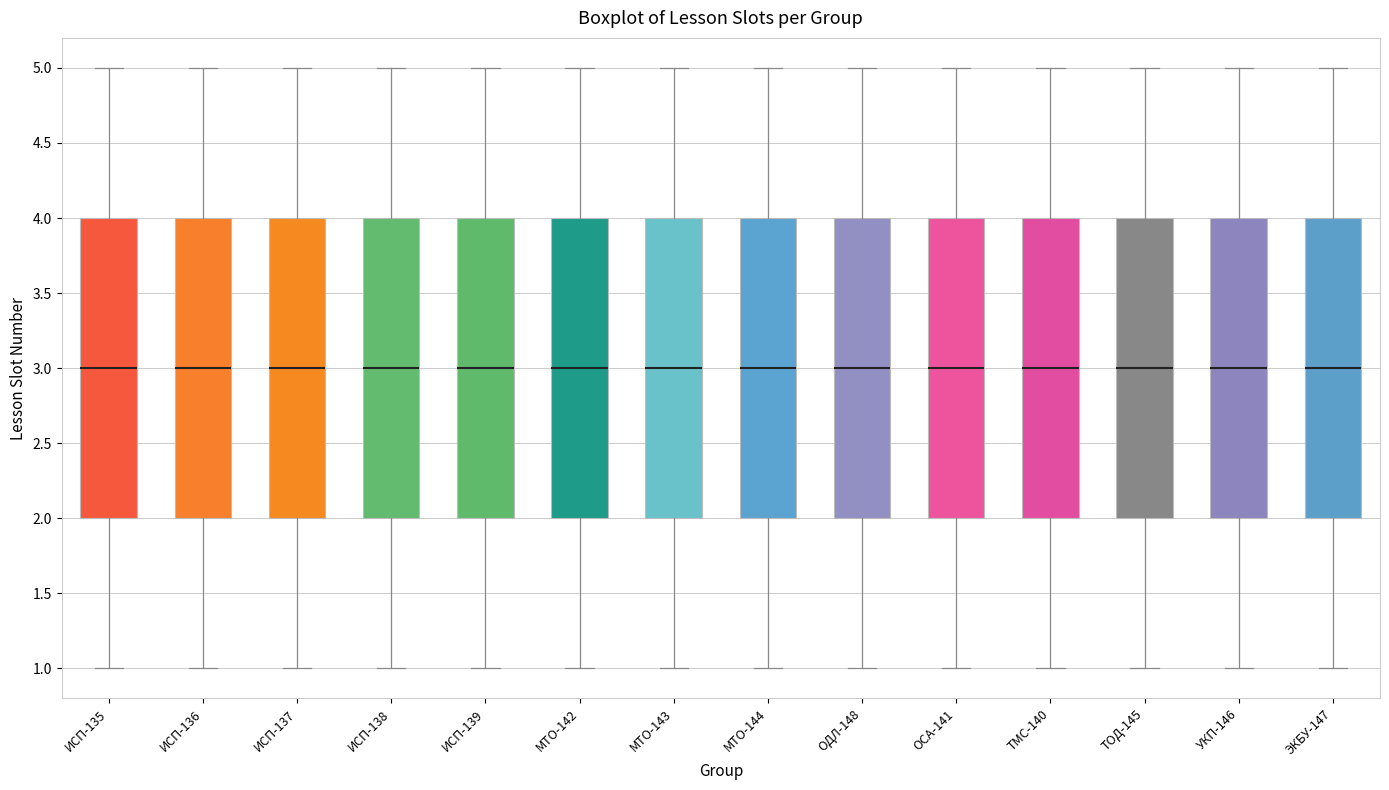

Reading left to right, read every box against the y-axis: the position of its median line, the range the box covers, and the ends of its whiskers. The values are not printed on the chart, so give them approximately, as read against the axis.

ИСП-135: median 3, box 2 to 4, whiskers 1 to 5
ИСП-136: median 3, box 2 to 4, whiskers 1 to 5
ИСП-137: median 3, box 2 to 4, whiskers 1 to 5
ИСП-138: median 3, box 2 to 4, whiskers 1 to 5
ИСП-139: median 3, box 2 to 4, whiskers 1 to 5
МТО-142: median 3, box 2 to 4, whiskers 1 to 5
МТО-143: median 3, box 2 to 4, whiskers 1 to 5
МТО-144: median 3, box 2 to 4, whiskers 1 to 5
ОДЛ-148: median 3, box 2 to 4, whiskers 1 to 5
ОСА-141: median 3, box 2 to 4, whiskers 1 to 5
ТМС-140: median 3, box 2 to 4, whiskers 1 to 5
ТОД-145: median 3, box 2 to 4, whiskers 1 to 5
УКП-146: median 3, box 2 to 4, whiskers 1 to 5
ЭКБУ-147: median 3, box 2 to 4, whiskers 1 to 5